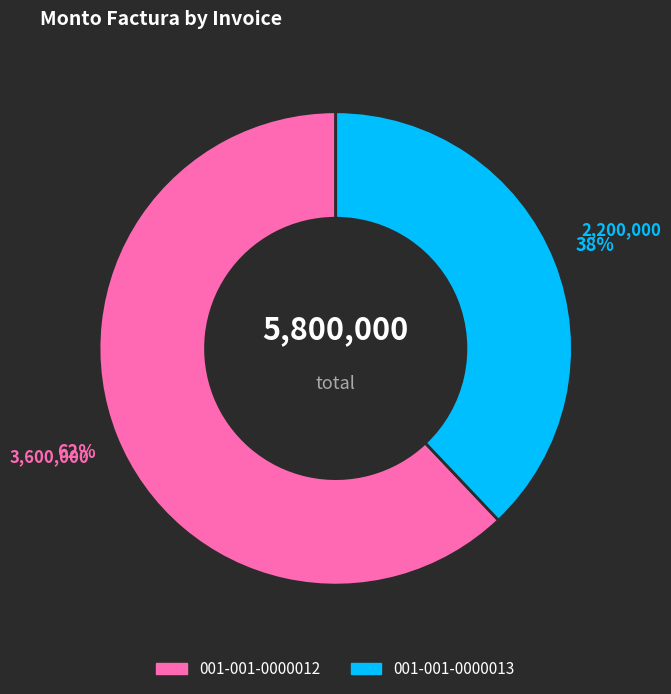

Rank the categories by value from highest to lowest.

001-001-0000012, 001-001-0000013